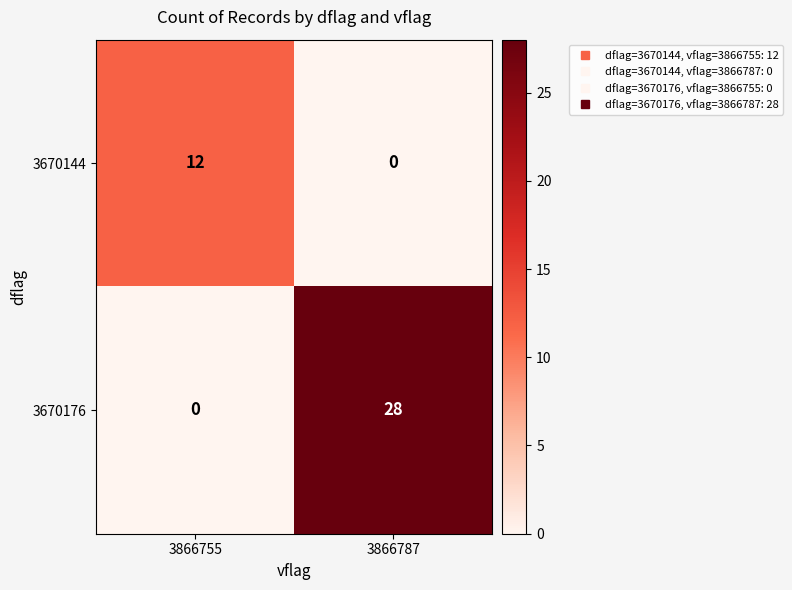

Is it true that 3670176 equals 0 at 3866755?

True